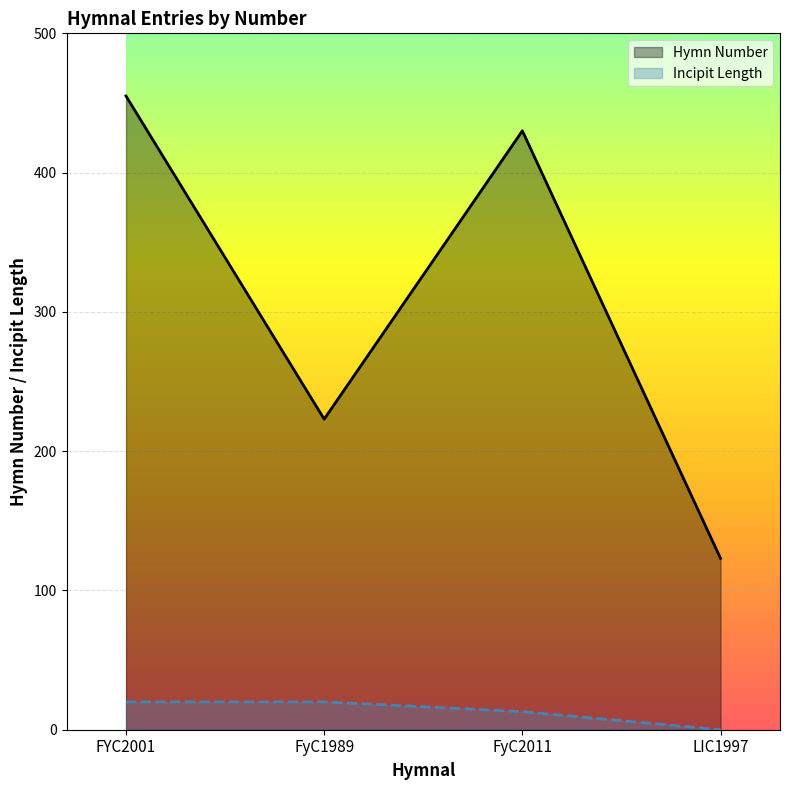

What is the label of the 2nd point from the left?

FyC1989